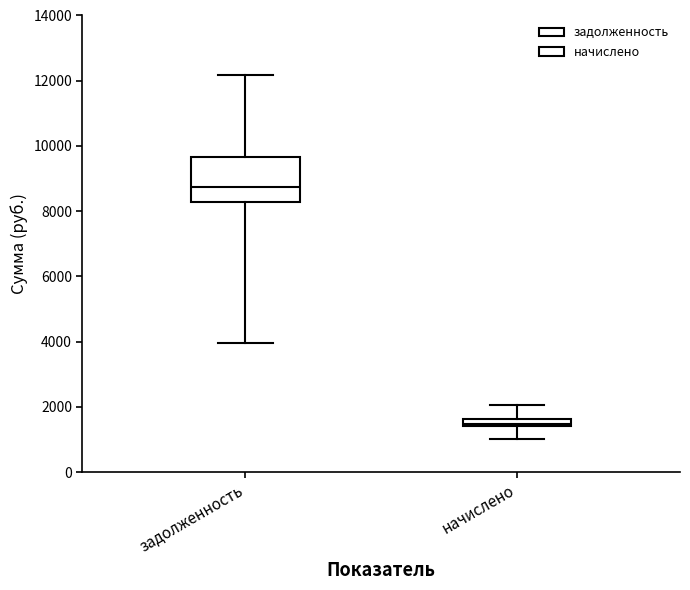

Which box has the lowest median line?

начислено